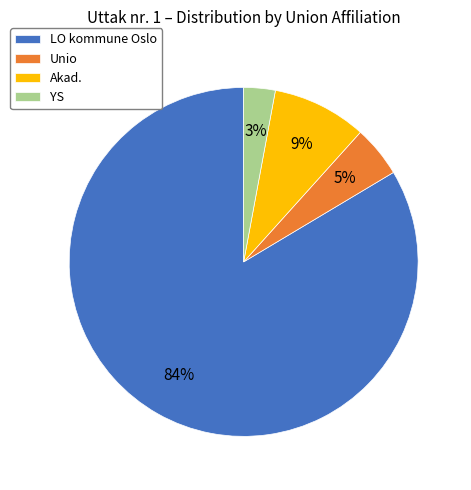

True or false: LO kommune Oslo accounts for 75% of the total.

False